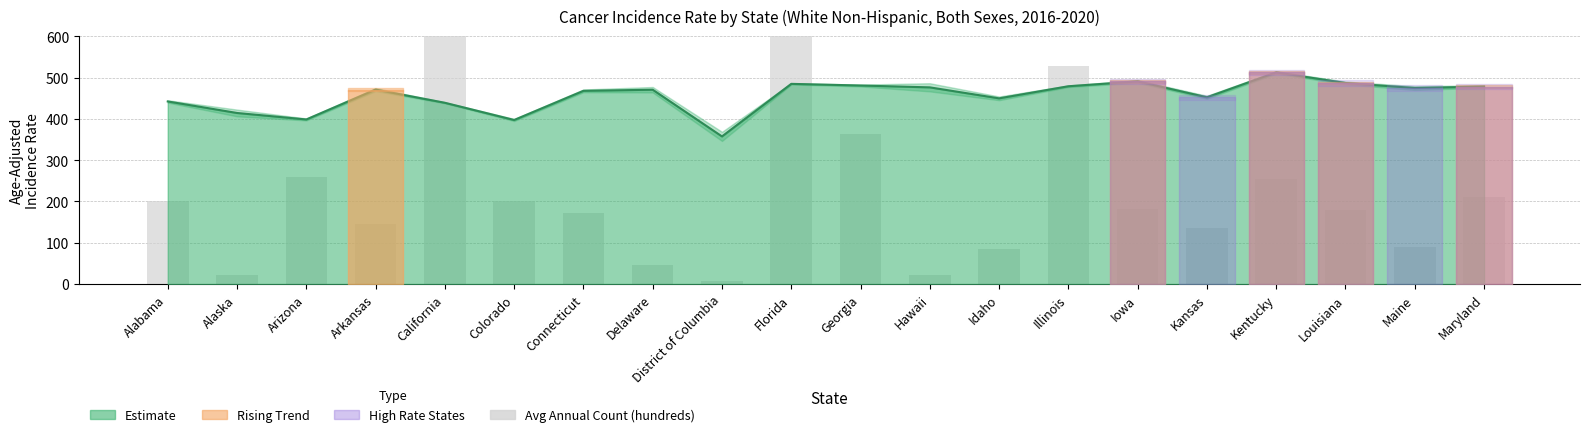

What is the difference between the second highest and second lowest values in the Avg Annual Count (hundreds) series?

957.1